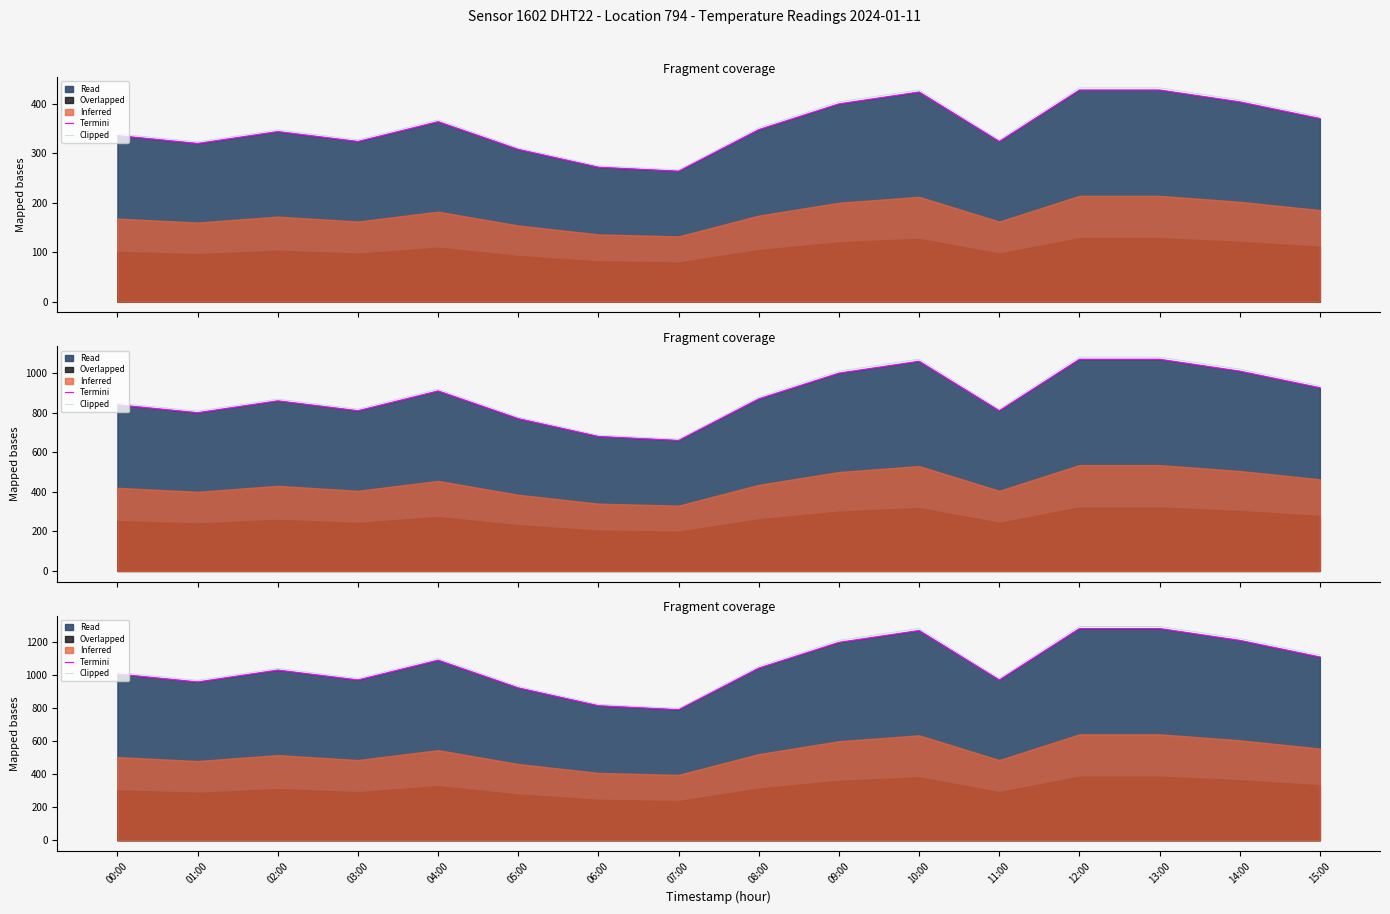

Which series changed the most between 05:00 and 06:00?

Clipped